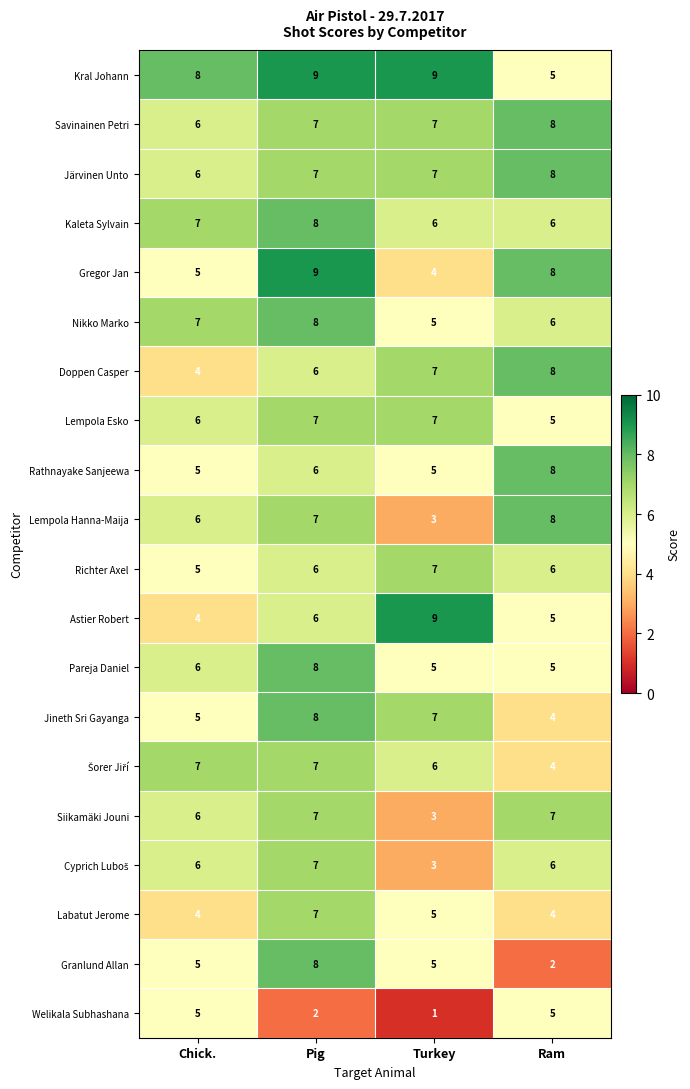

What is the sum of the Kral Johann values at Ram and Pig?

14